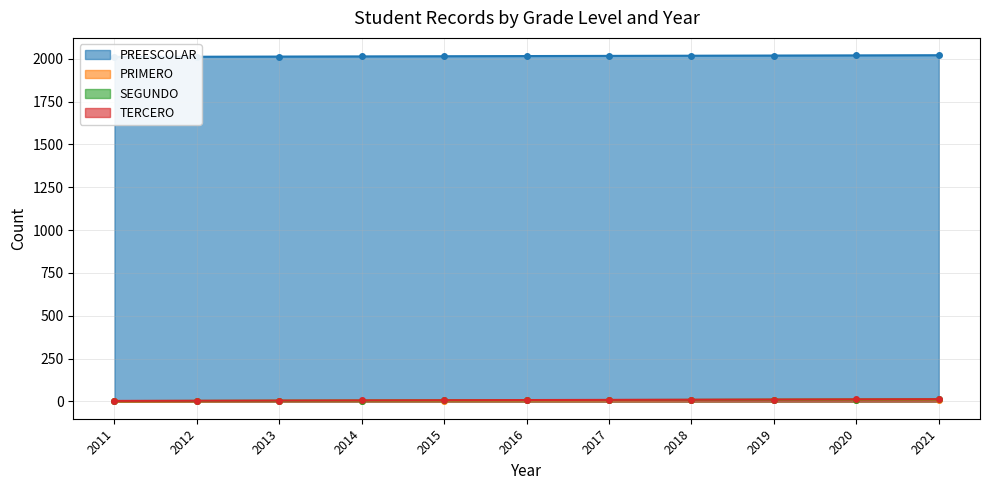

Between 2015 and 2020, which series saw the biggest shift?

PREESCOLAR